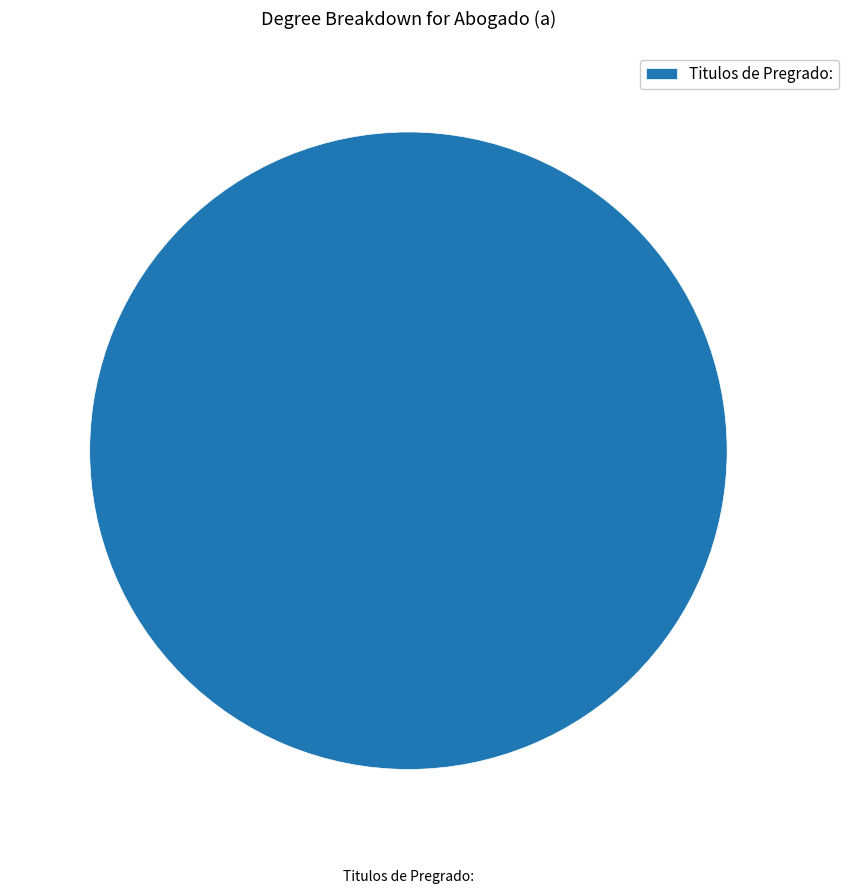

Which category accounts for the majority?

Titulos de Pregrado: